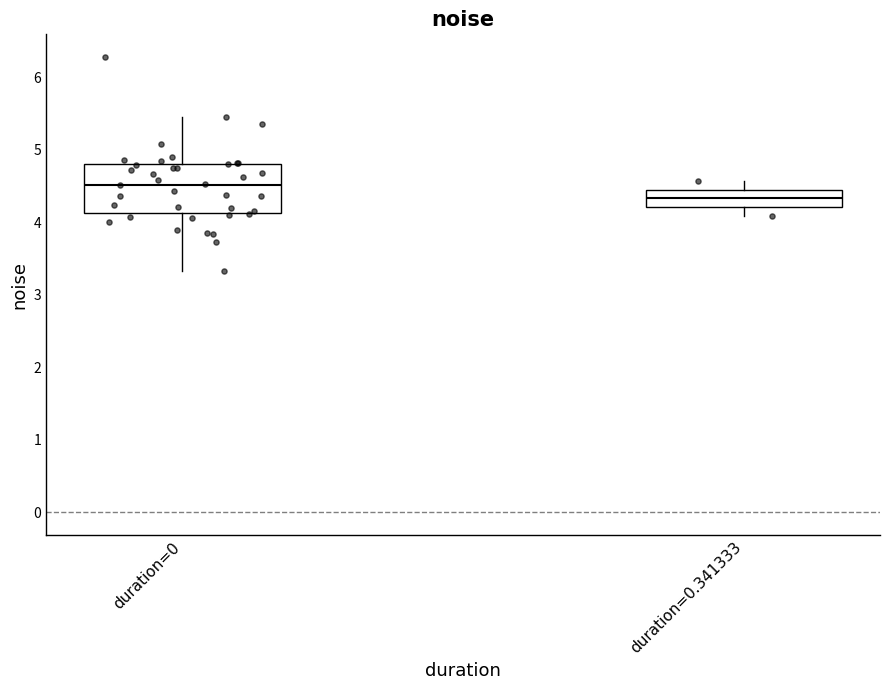

Reading left to right, transcribe this box plot: for each box, give where its median line is, the range the box spans, and where its two whiskers end, as read against the y-axis. The values are not printed on the chart, so give them approximately, as read against the axis.

duration=0: median 4.5, box 4.1 to 4.8, whiskers 3.3 to 5.5
duration=0.341333: median 4.3, box 4.2 to 4.5, whiskers 4.1 to 4.6